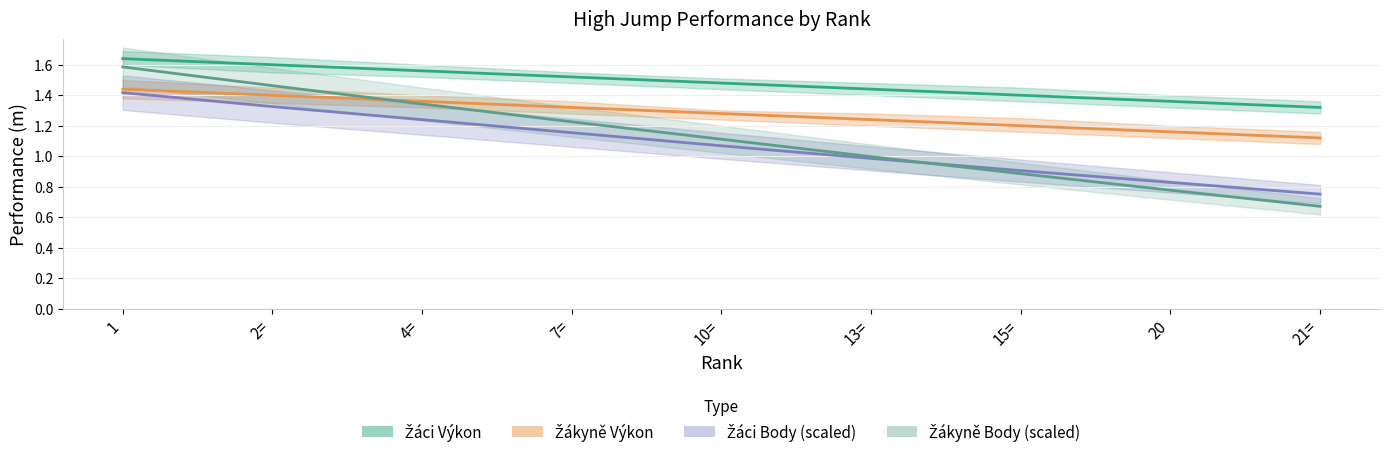

Read the Žákyně Výkon value at 20.

1.2